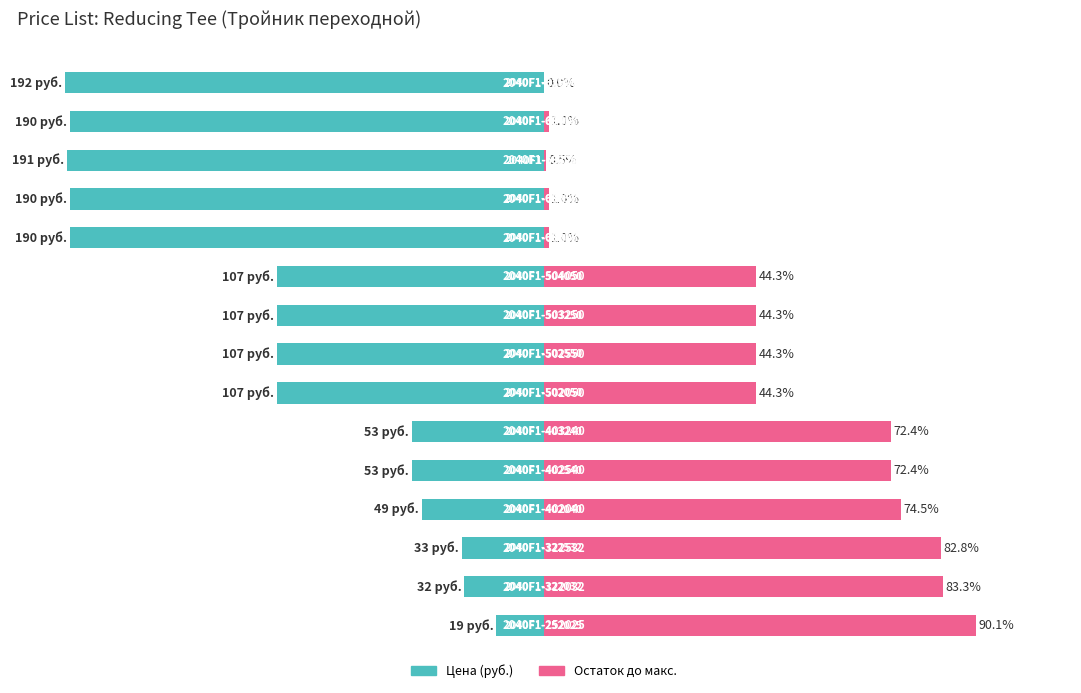

What is the value of the Остаток до макс. bar at the 6th from the left?

72.4